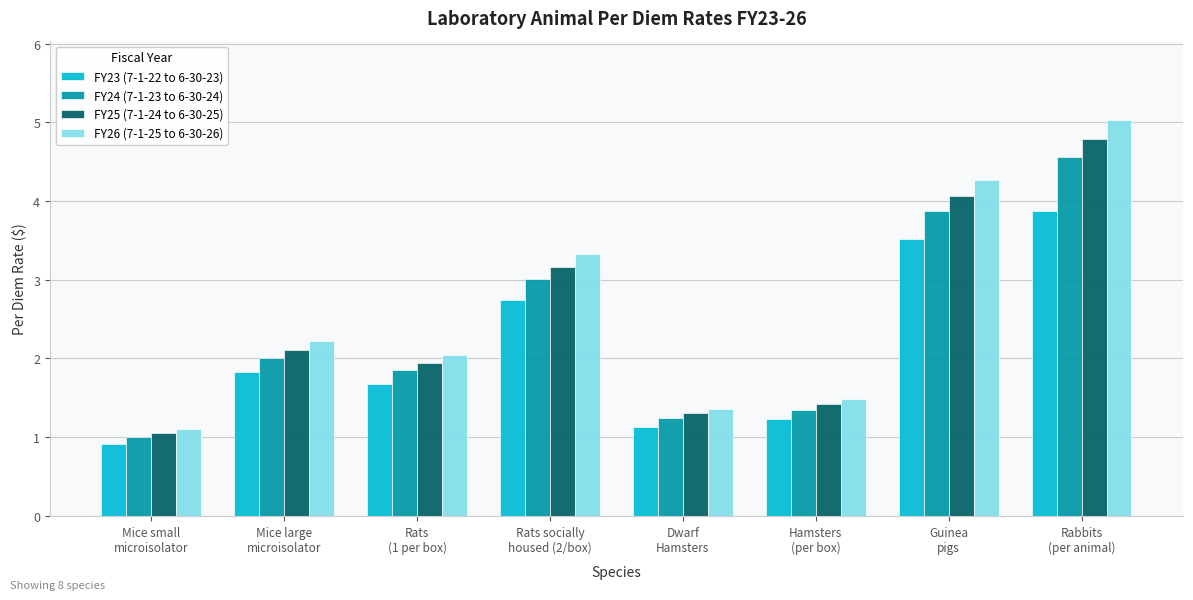

Between Mice small
microisolator and Mice large
microisolator, which series saw the biggest shift?

FY26 (7-1-25 to 6-30-26)